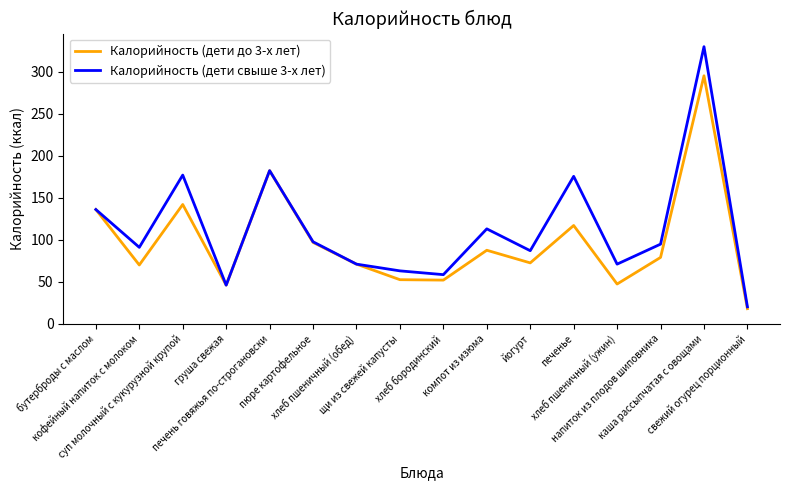

Which series has the largest range (max minus min)?

Калорийность (дети свыше 3-х лет)